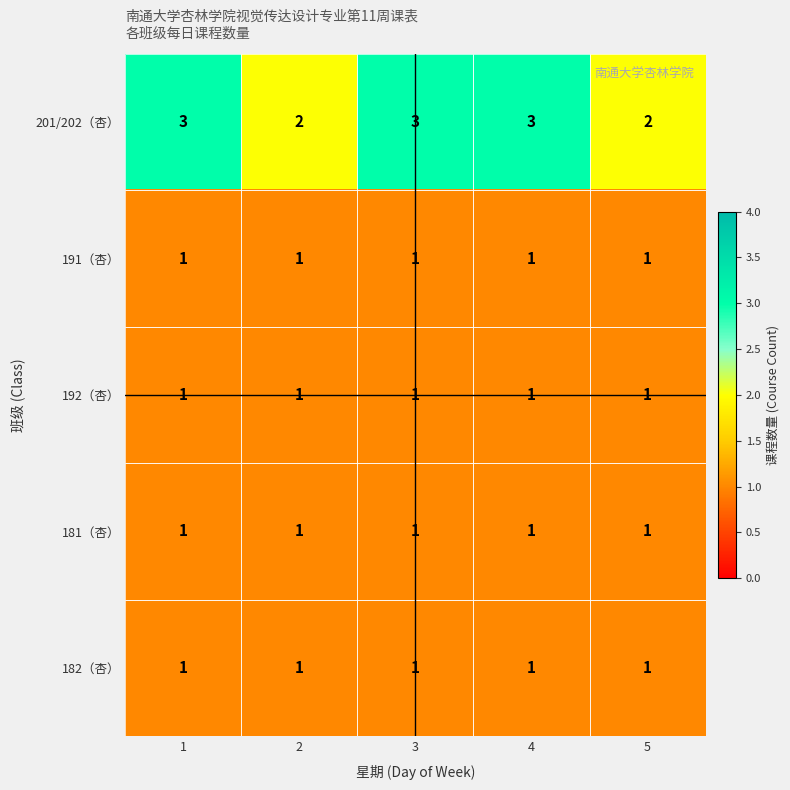

Is it true that 192（杏） equals 0 at 1?

False